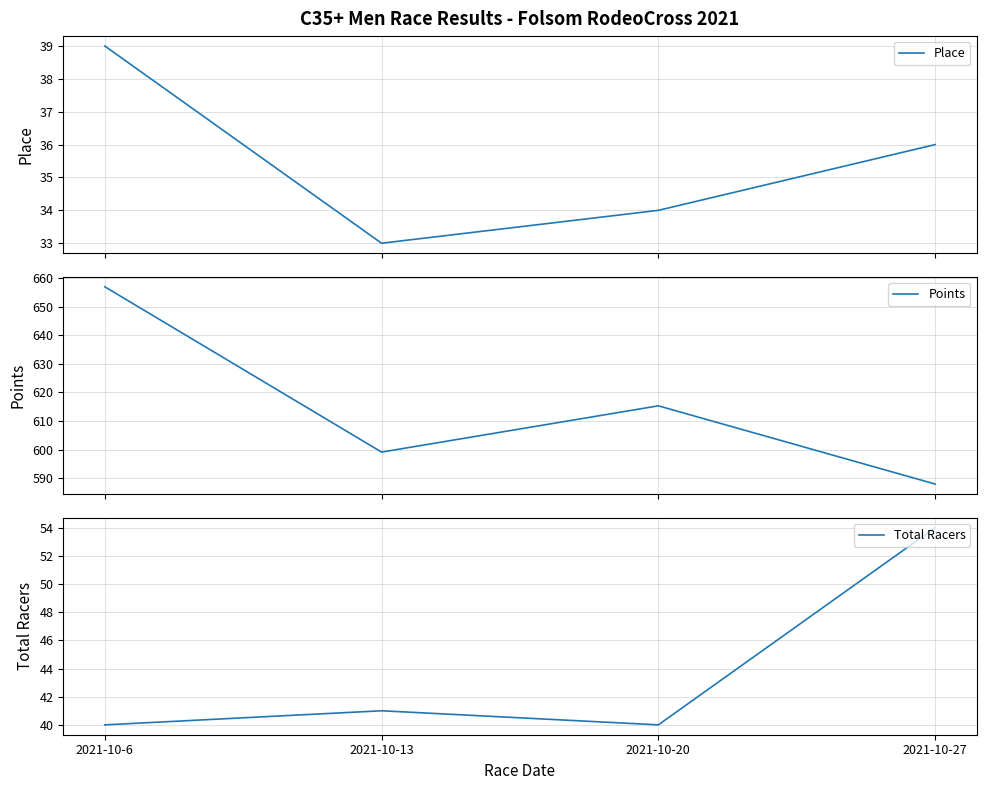

Count the number of categories in the chart.

4